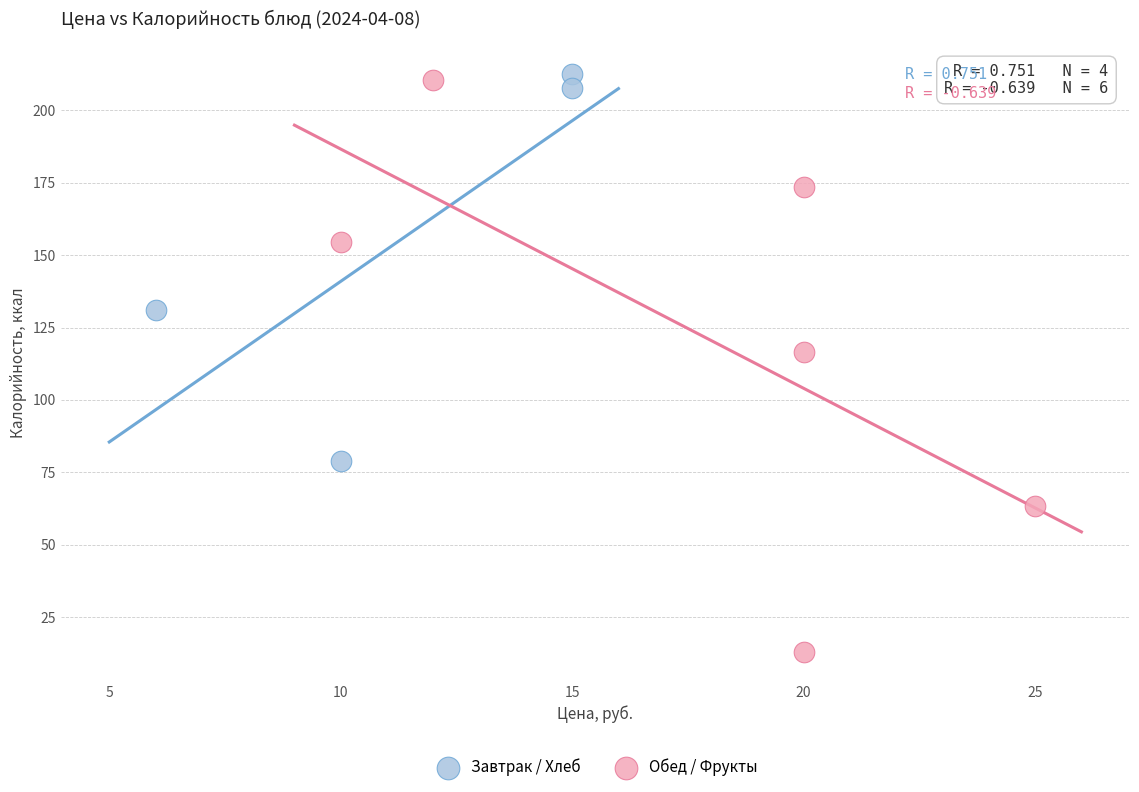

What are all the series names shown in the legend?

Завтрак / Хлеб, Обед / Фрукты